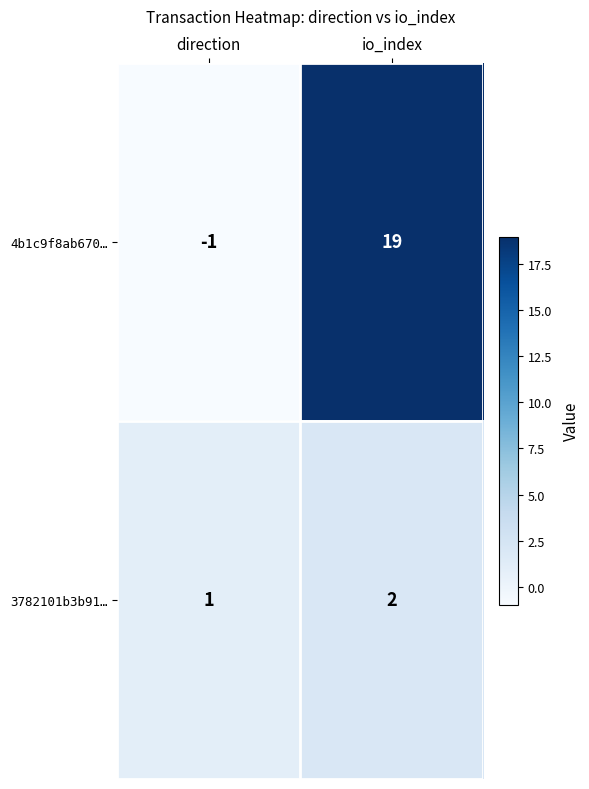

How many values in the 4b1c9f8ab670… series are below 19?

1